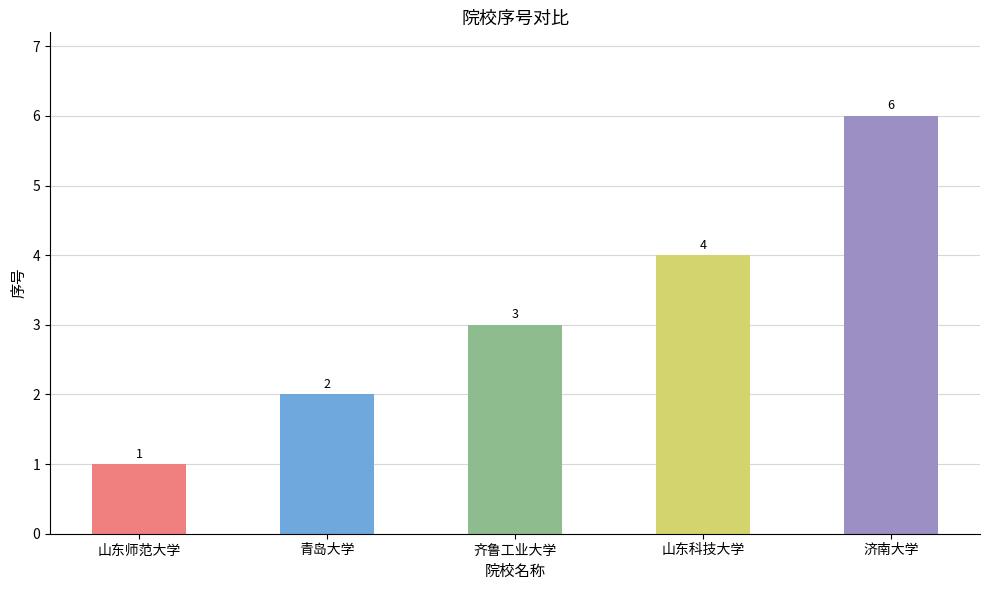

The chart shows a value of 1 at 济南大学. True or false?

False